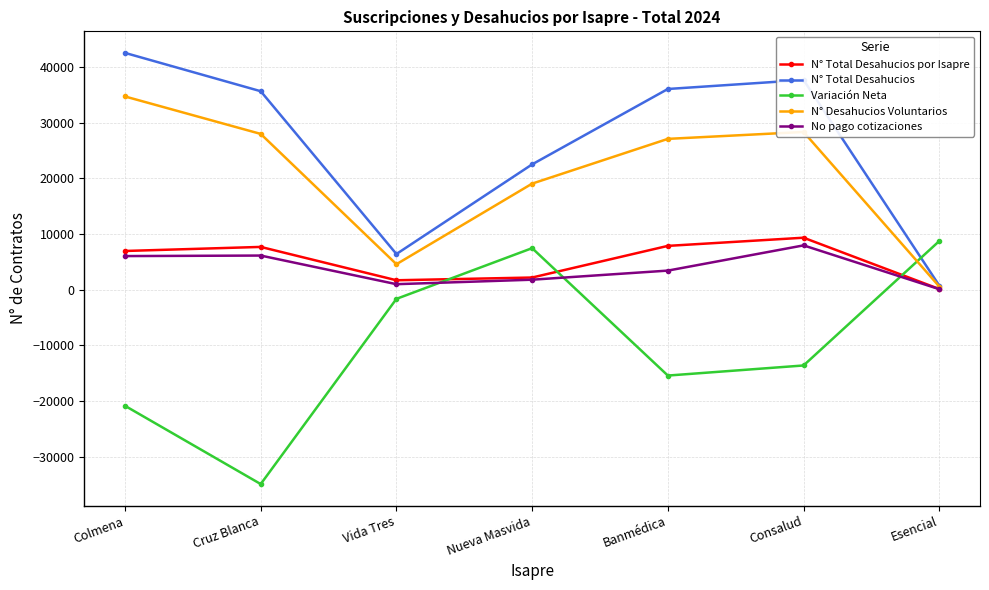

How many interior local valleys does the No pago cotizaciones series have?

1